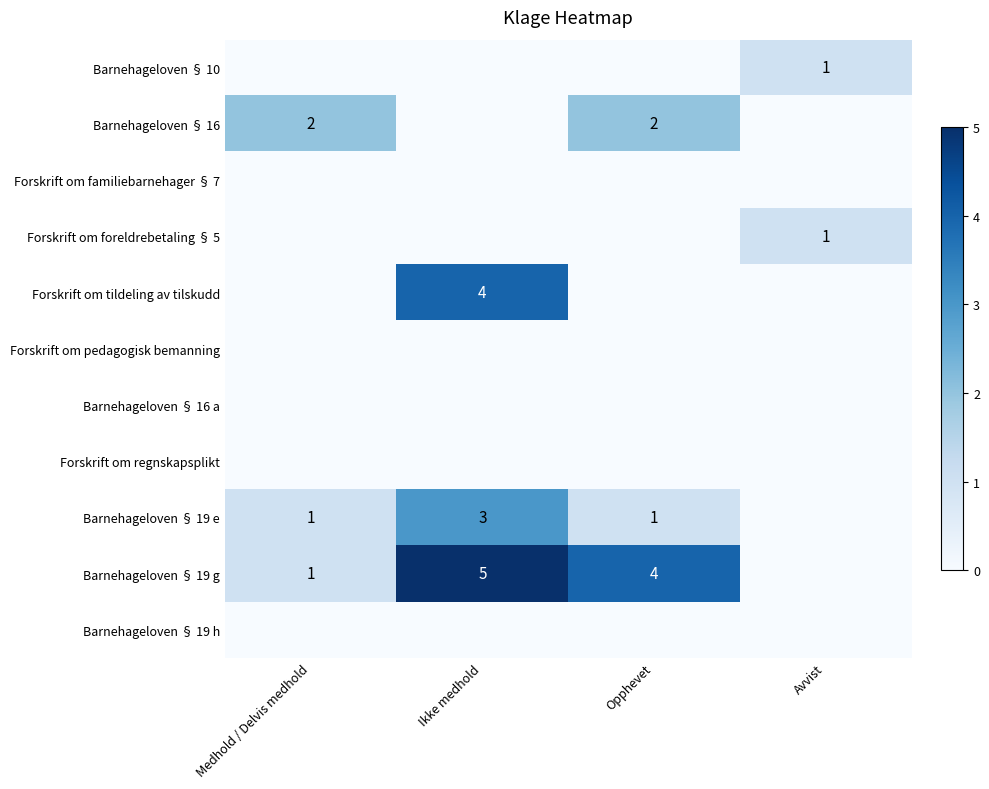

Between Medhold / Delvis medhold and Opphevet, which is larger?

Medhold / Delvis medhold